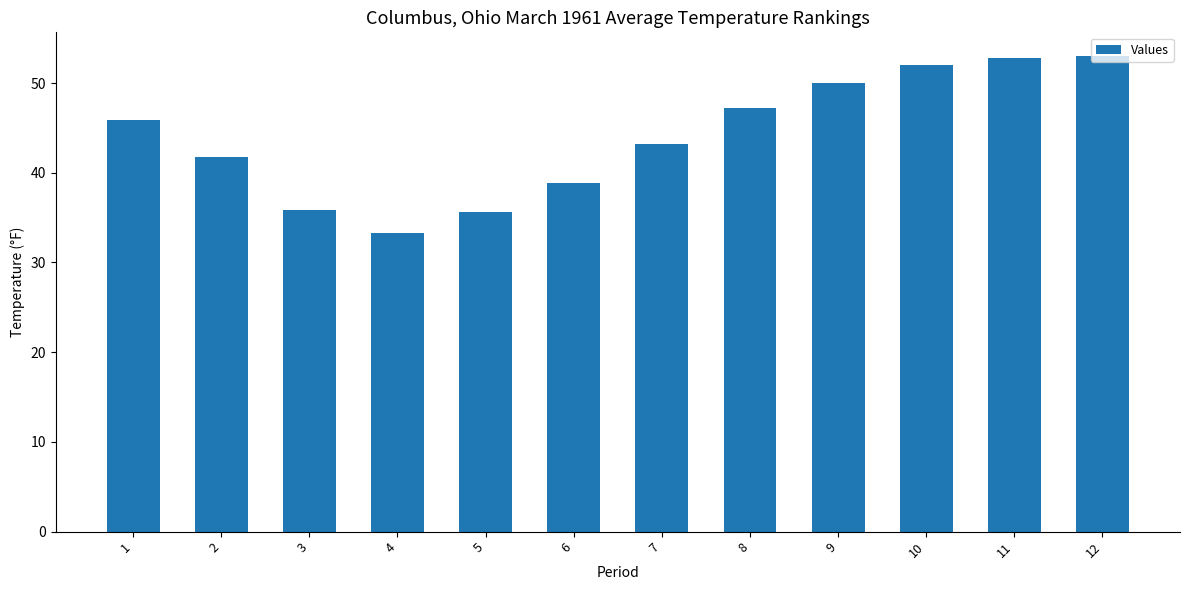

Is it true that the value at 12 is 23.8?

False